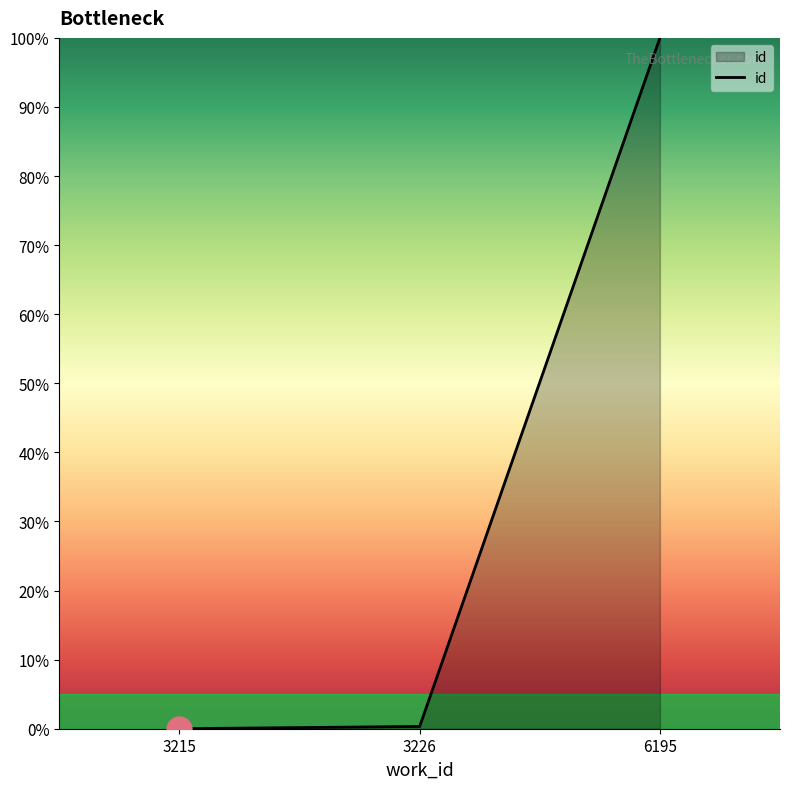

Between 3215 and 6195, which is larger?

6195